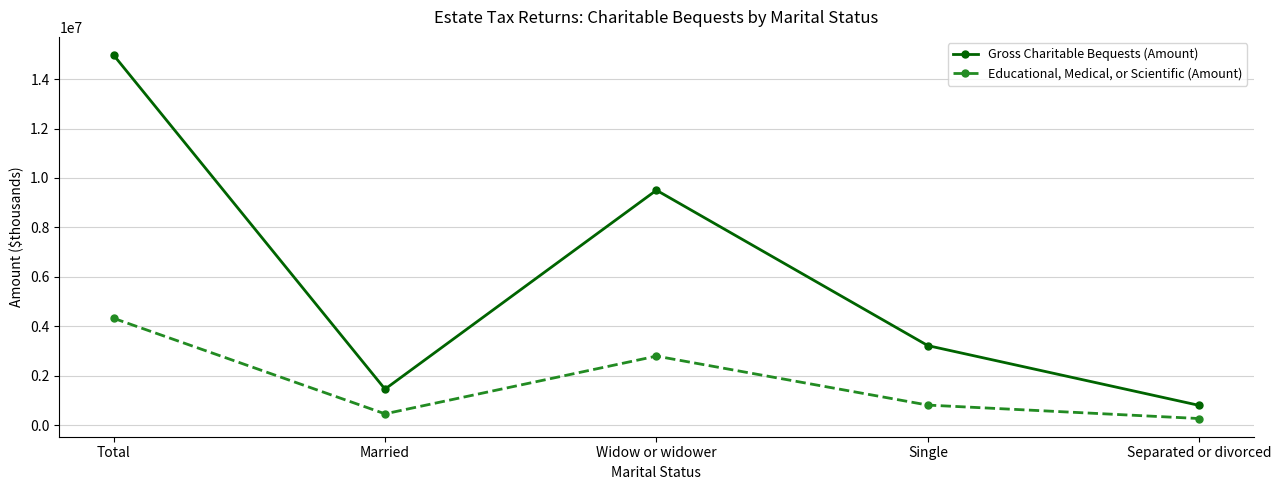

Rank the series by their average value, from highest to lowest.

Gross Charitable Bequests (Amount), Educational, Medical, or Scientific (Amount)